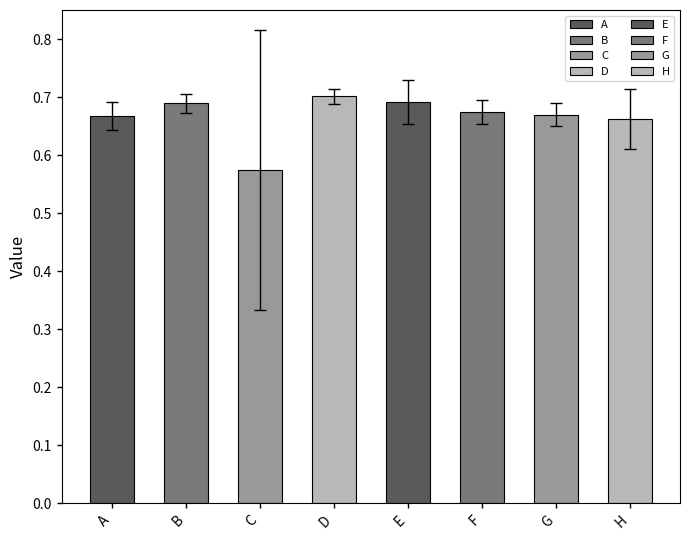

How many values are between 0 and 1?

8